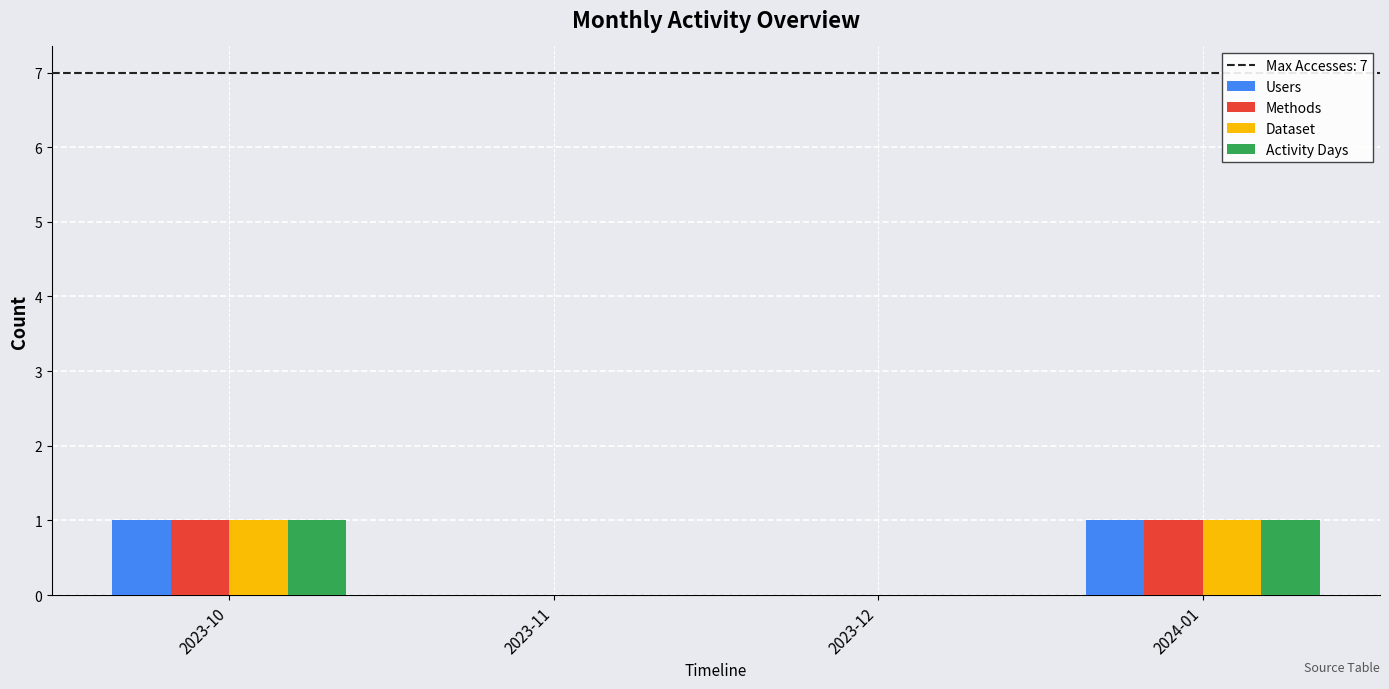

The value of Dataset at 2023-10 is 1. True or false?

True